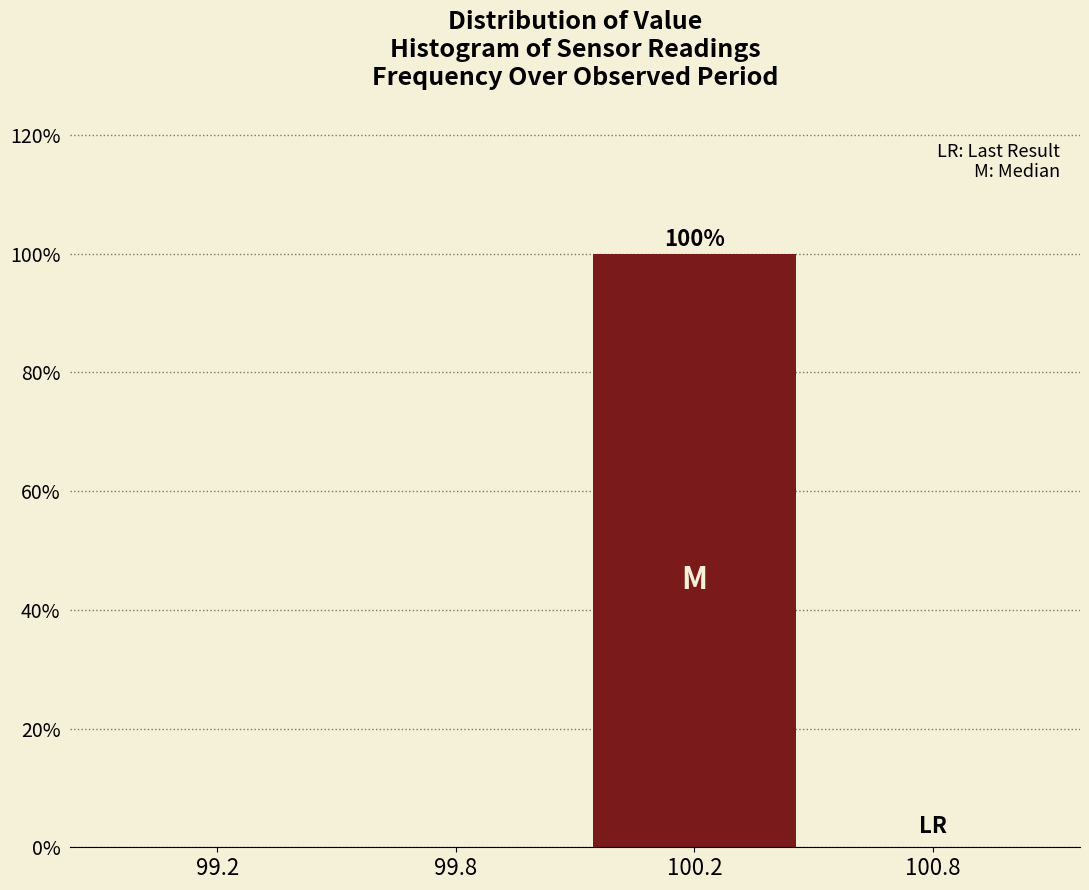

Reading left to right, list all the values displayed in this chart.

99.2=0	99.8=0	100.2=100	100.8=0